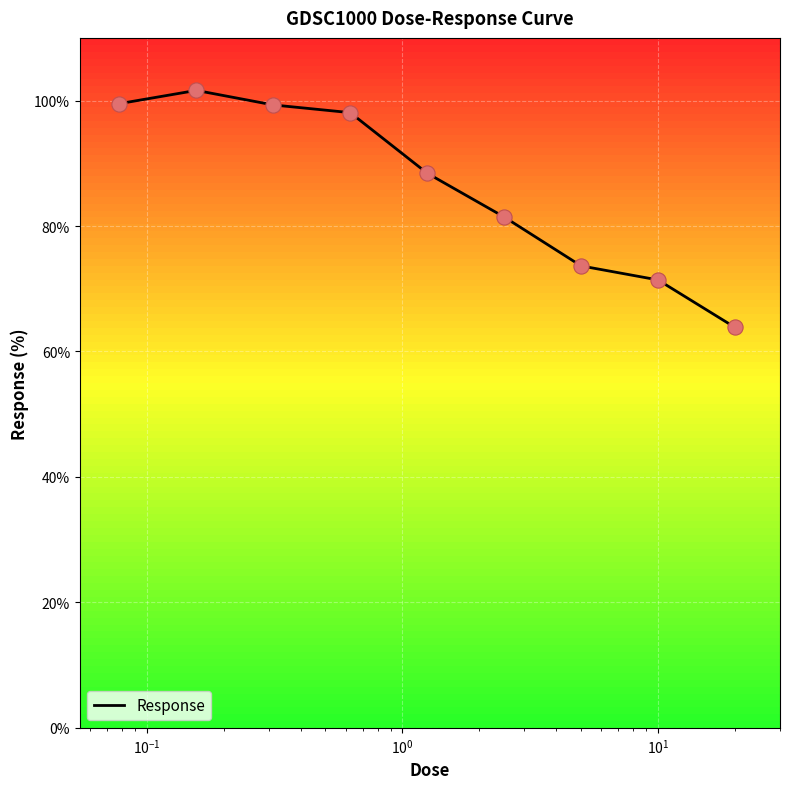

What is the smallest value displayed?

63.8